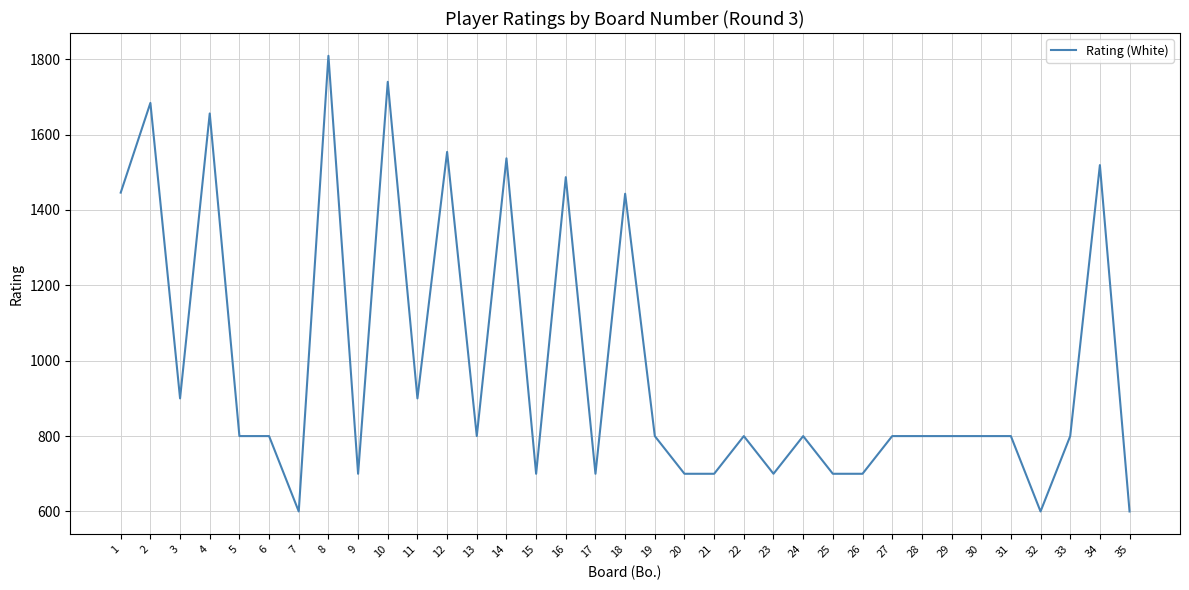

The value at 21 is 700. True or false?

True